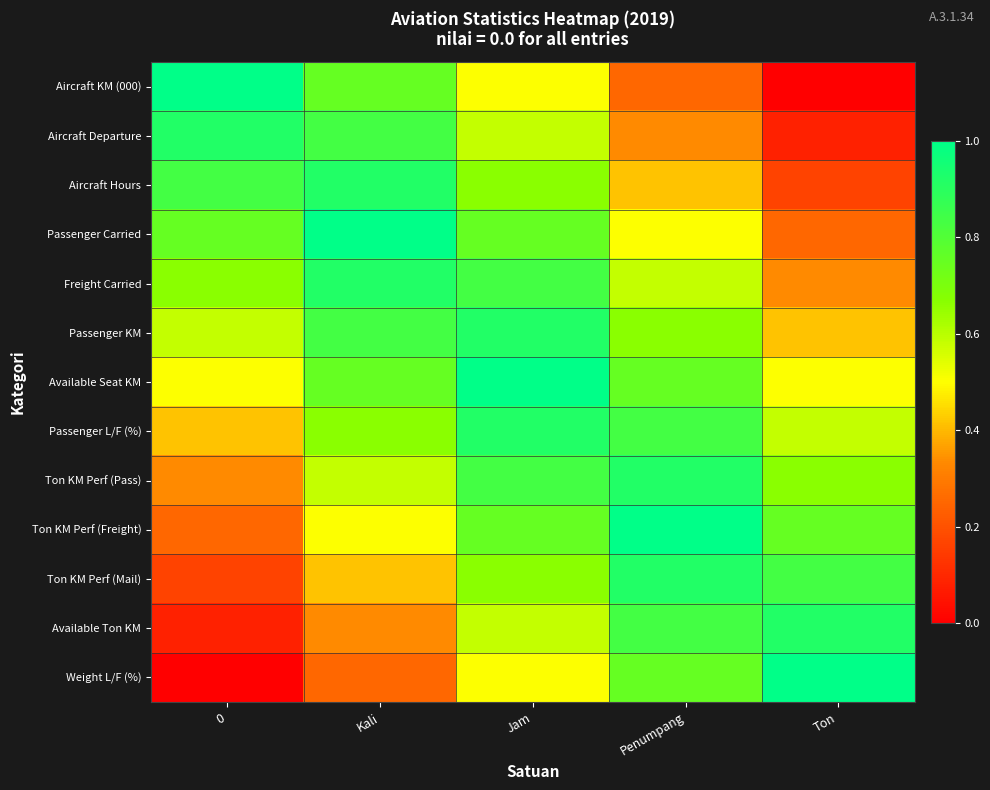

Reading right to left, what are all the values shown in this chart?

Aircraft KM (000): Ton=0.0	Penumpang=0.2	Jam=0.5	Kali=0.8	0=1.0
Aircraft Departure: Ton=0.1	Penumpang=0.3	Jam=0.6	Kali=0.8	0=0.9
Aircraft Hours: Ton=0.2	Penumpang=0.4	Jam=0.7	Kali=0.9	0=0.8
Passenger Carried: Ton=0.2	Penumpang=0.5	Jam=0.8	Kali=1.0	0=0.8
Freight Carried: Ton=0.3	Penumpang=0.6	Jam=0.8	Kali=0.9	0=0.7
Passenger KM: Ton=0.4	Penumpang=0.7	Jam=0.9	Kali=0.8	0=0.6
Available Seat KM: Ton=0.5	Penumpang=0.8	Jam=1.0	Kali=0.8	0=0.5
Passenger L/F (%): Ton=0.6	Penumpang=0.8	Jam=0.9	Kali=0.7	0=0.4
Ton KM Perf (Pass): Ton=0.7	Penumpang=0.9	Jam=0.8	Kali=0.6	0=0.3
Ton KM Perf (Freight): Ton=0.8	Penumpang=1.0	Jam=0.8	Kali=0.5	0=0.2
Ton KM Perf (Mail): Ton=0.8	Penumpang=0.9	Jam=0.7	Kali=0.4	0=0.2
Available Ton KM: Ton=0.9	Penumpang=0.8	Jam=0.6	Kali=0.3	0=0.1
Weight L/F (%): Ton=1.0	Penumpang=0.8	Jam=0.5	Kali=0.2	0=0.0